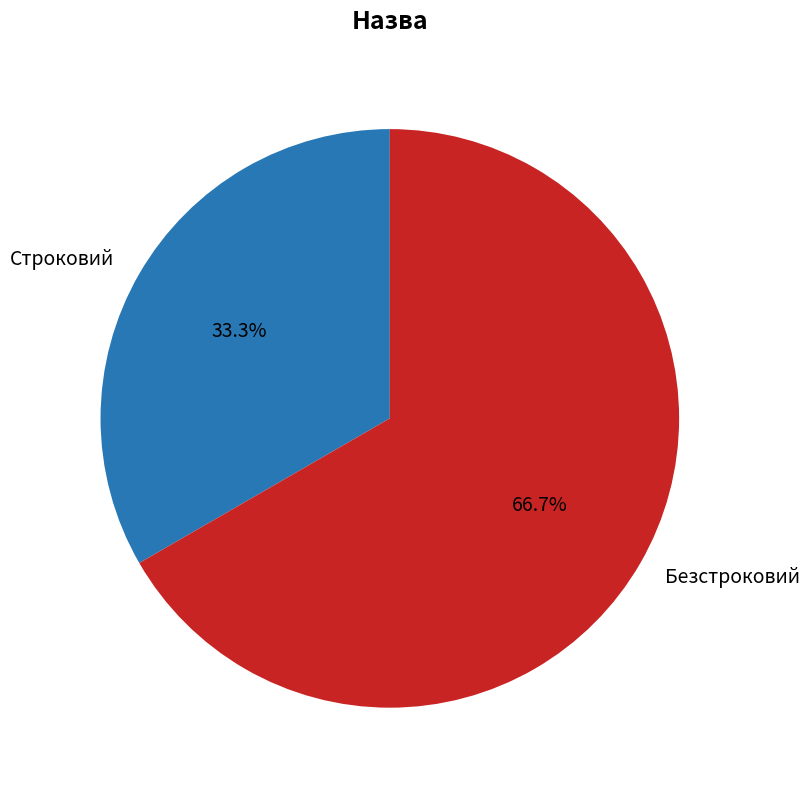

What percentage is the Строковий slice, to the nearest percent?

33%